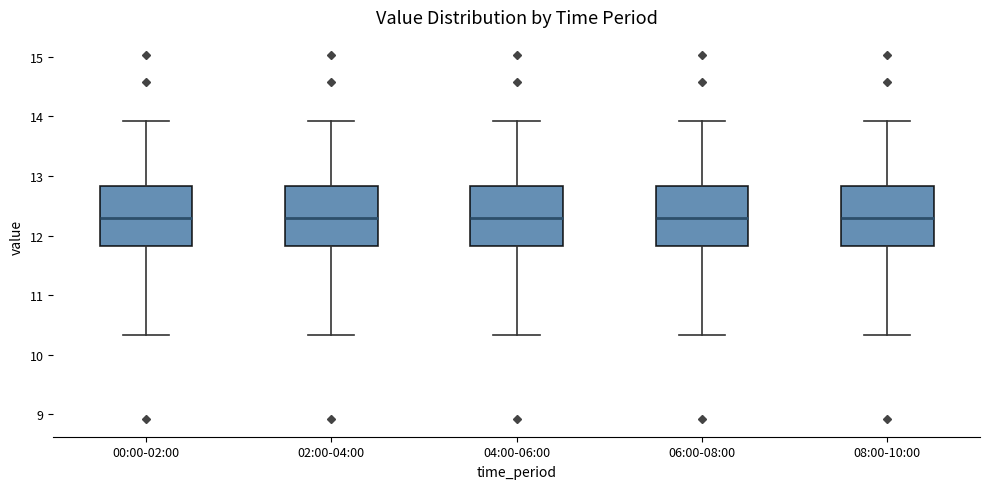

Reading left to right, transcribe this box plot: for each box, give where its median line is, the range the box spans, and where its two whiskers end, as read against the y-axis. The values are not printed on the chart, so give them approximately, as read against the axis.

00:00-02:00: median 12.3, box 11.8 to 12.8, whiskers 10.3 to 13.9
02:00-04:00: median 12.3, box 11.8 to 12.8, whiskers 10.3 to 13.9
04:00-06:00: median 12.3, box 11.8 to 12.8, whiskers 10.3 to 13.9
06:00-08:00: median 12.3, box 11.8 to 12.8, whiskers 10.3 to 13.9
08:00-10:00: median 12.3, box 11.8 to 12.8, whiskers 10.3 to 13.9